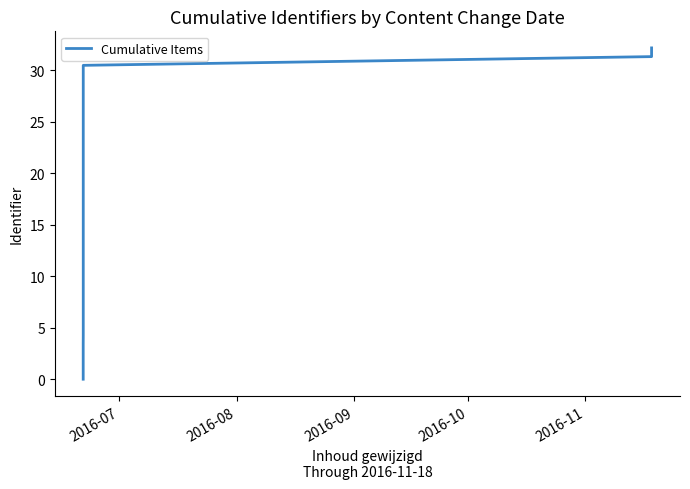

What is the sum of all values?

627.0